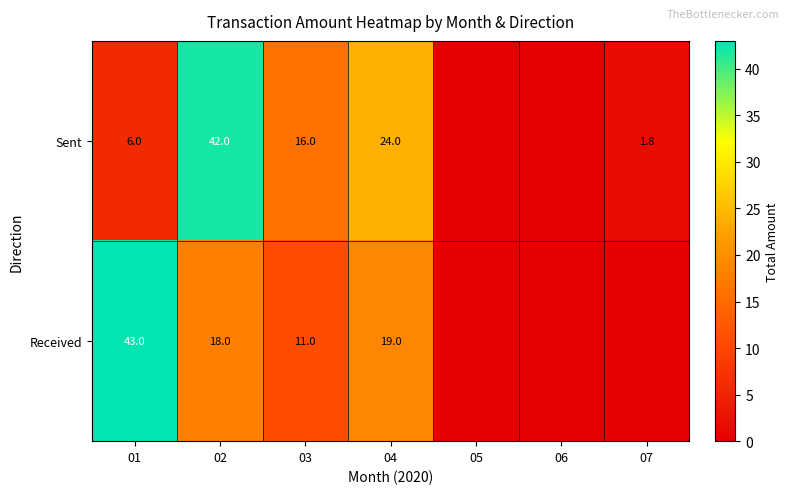

Rank the series at 04 from lowest to highest value.

Received, Sent